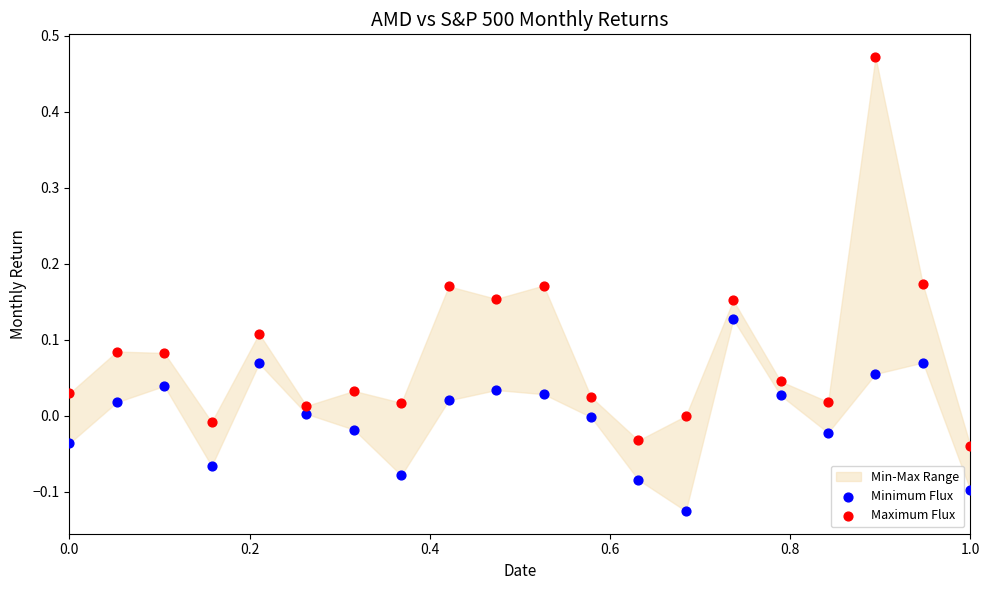

What is the X range (max minus min) for the scatter plot?

1.0